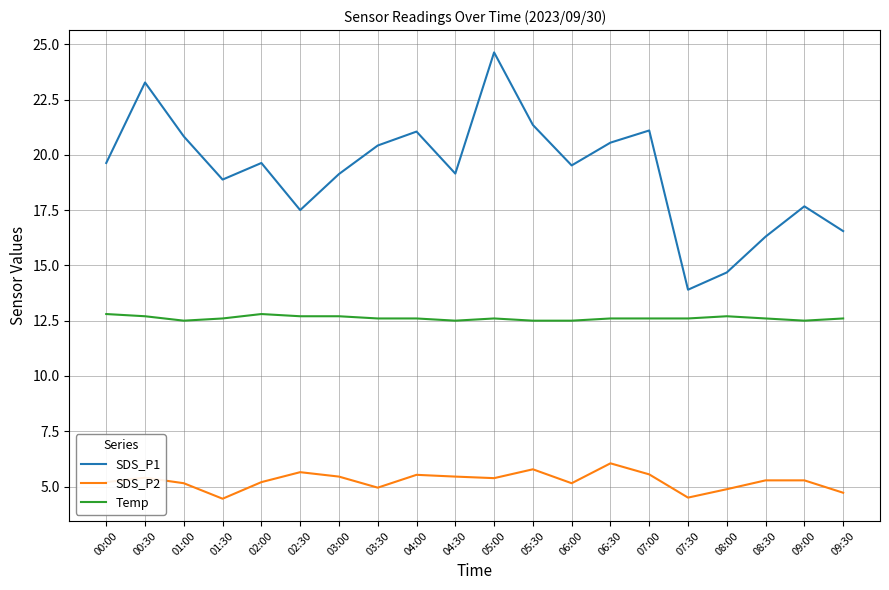

List the series in order of their peak value, lowest first.

SDS_P2, Temp, SDS_P1